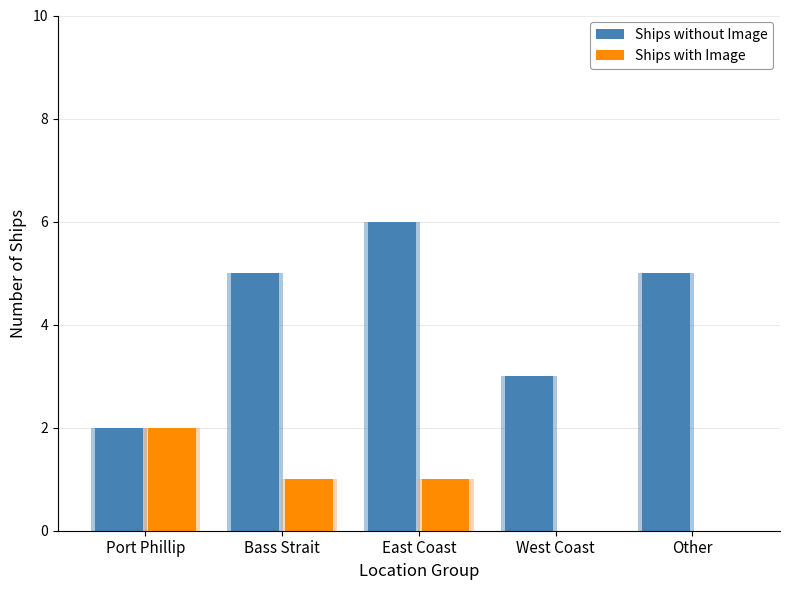

How many distinct data groups are displayed?

2